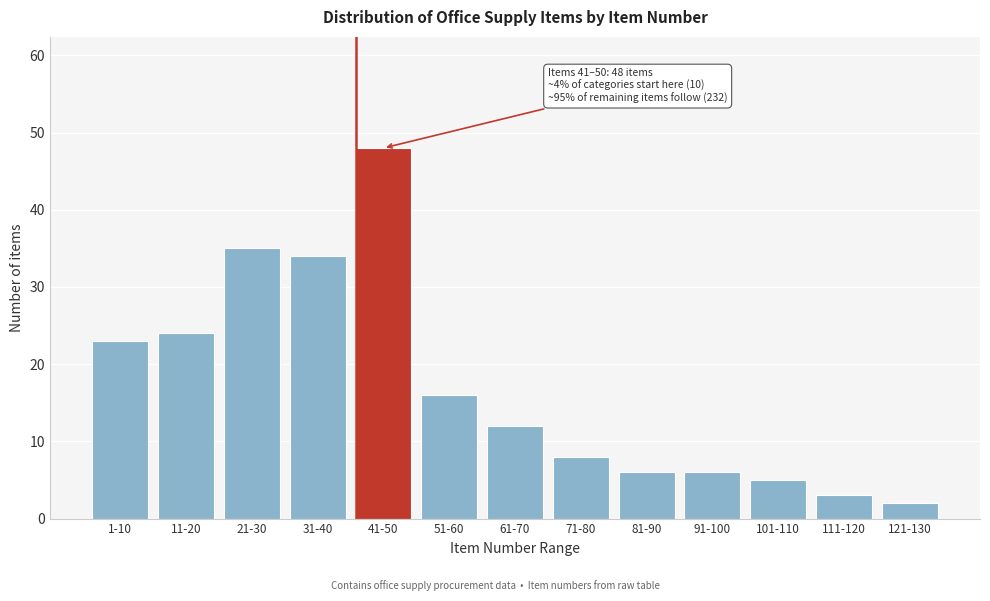

Reading left to right, list all the values displayed in this chart.

23	24	35	34	48	16	12	8	6	6	5	3	2